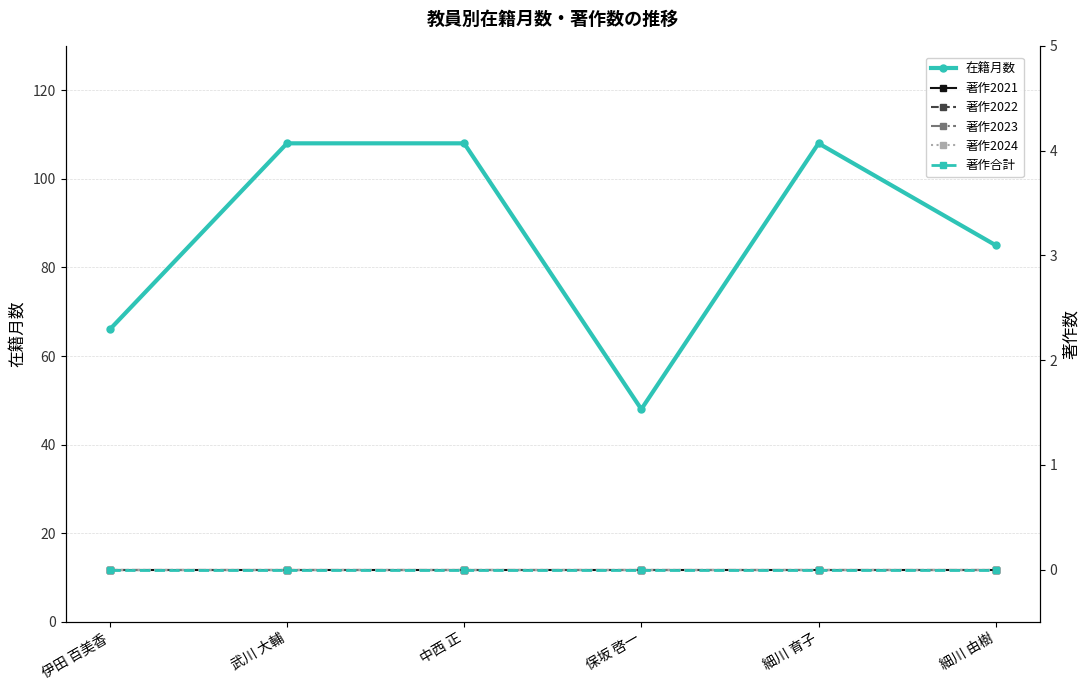

True or false: 著作2023 and 著作合計 intersect in this chart.

False